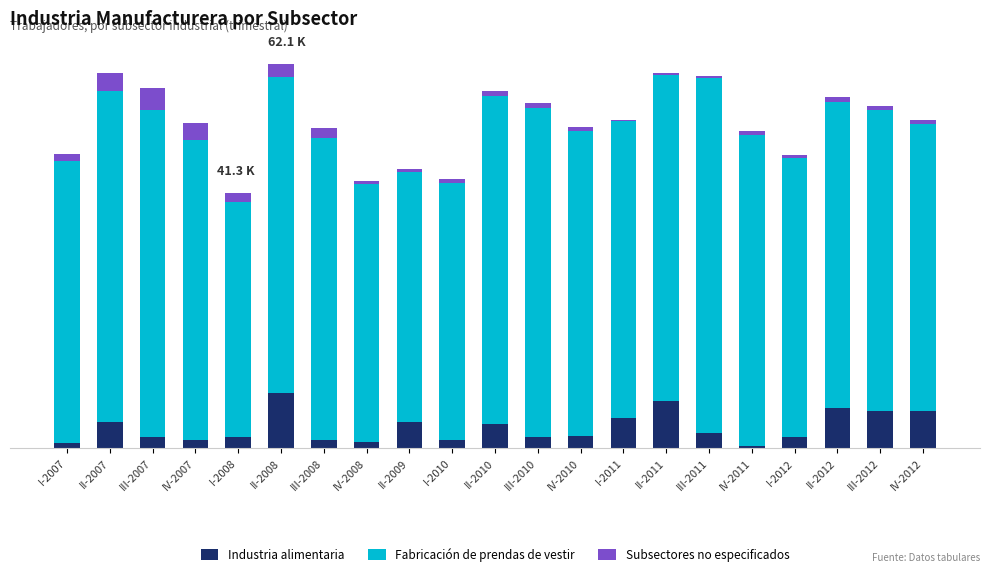

What is the label of the 4th bar from the left?

IV-2007